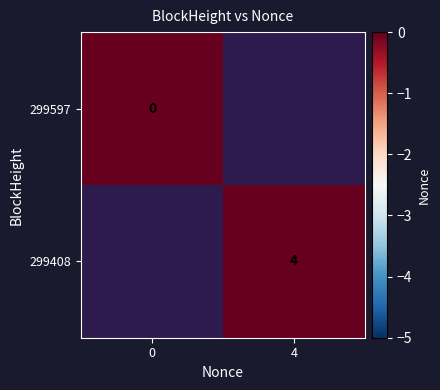

Is it true that 299408 equals 4 at 4?

True